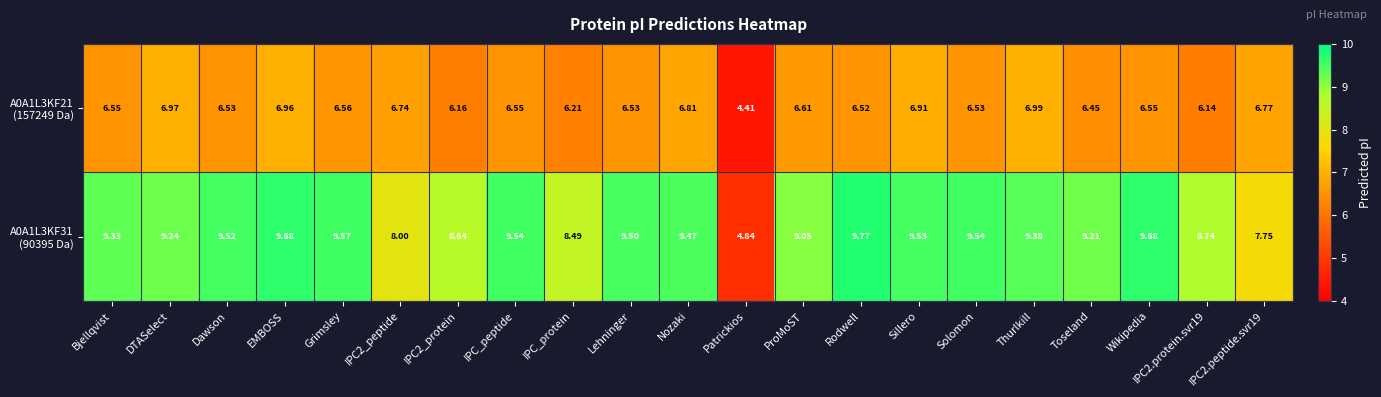

At which category is the sum across all series the highest?

EMBOSS